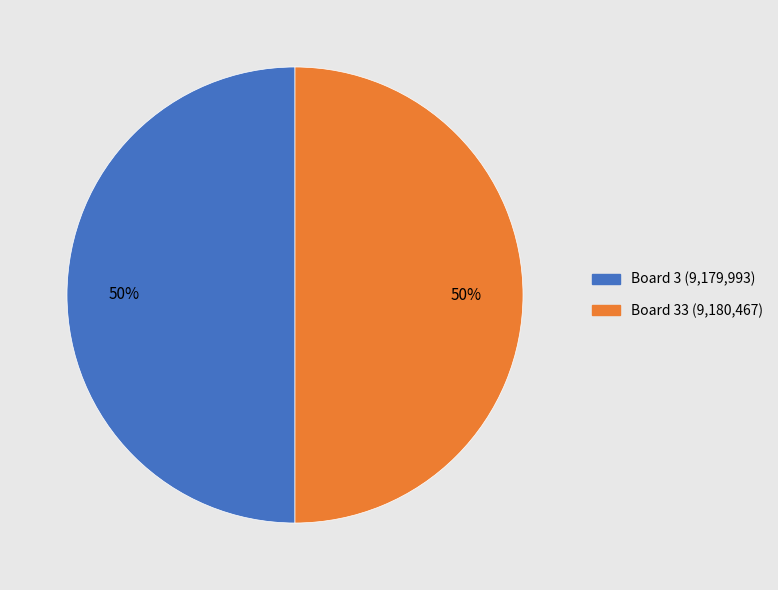

Approximately how many times larger is the value at Board 3 (9,179,993) compared to Board 33 (9,180,467)?

1.0